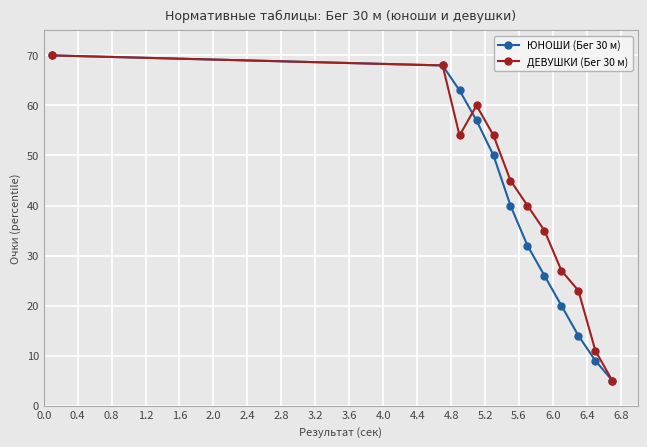

How many values in the ЮНОШИ (Бег 30 м) series are below 40?

6